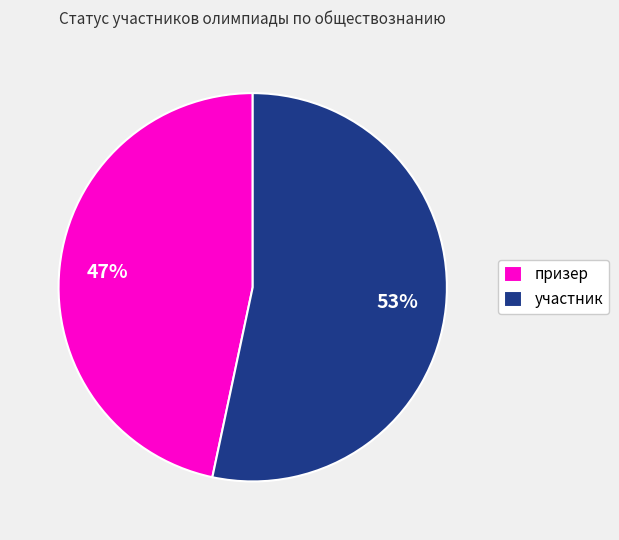

Combined, do участник and призер account for over 50%?

Yes